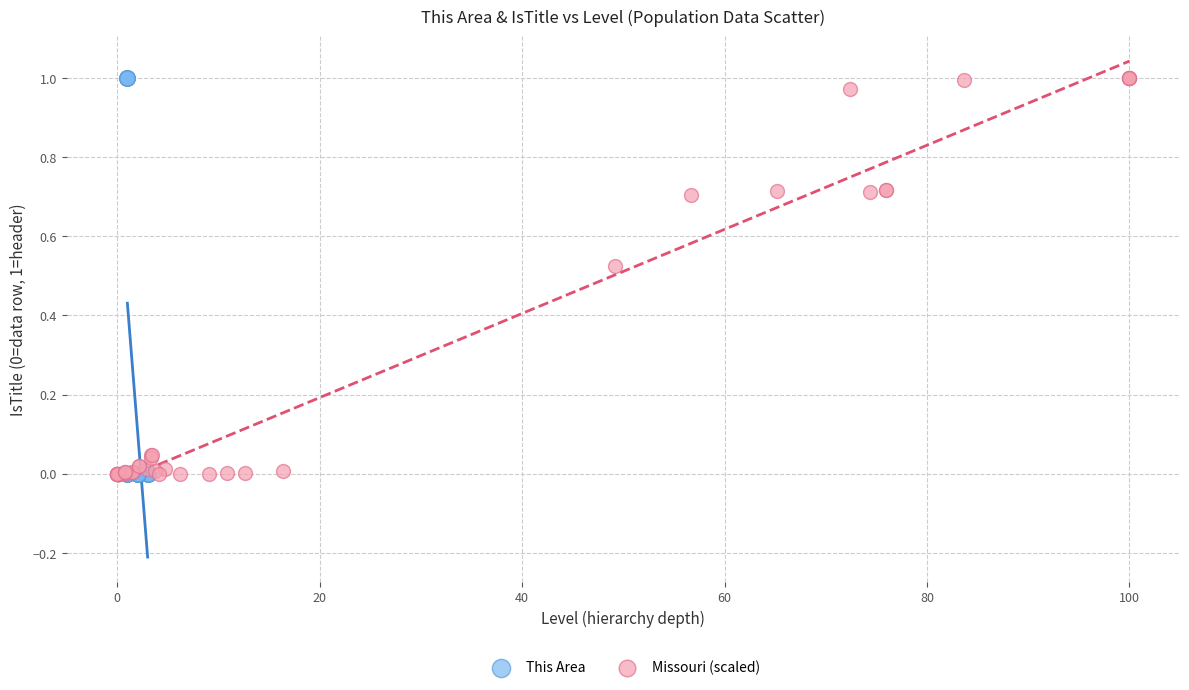

What are all the series names shown in the legend?

This Area, Missouri (scaled)